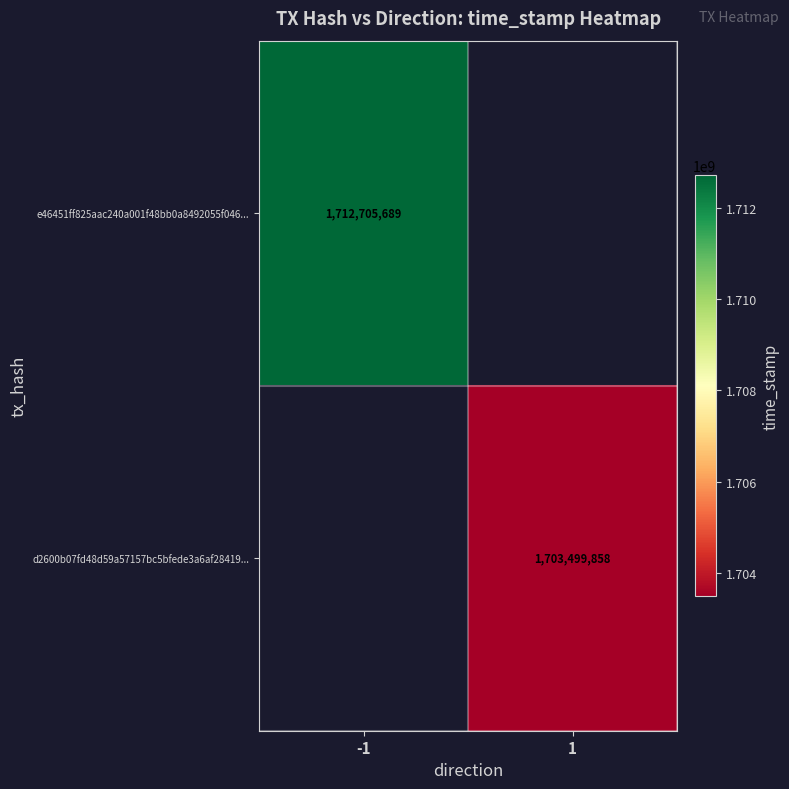

Is it true that d2600b07fd48d59a57157bc5bfede3a6af28419... equals 633309031 at 1?

False